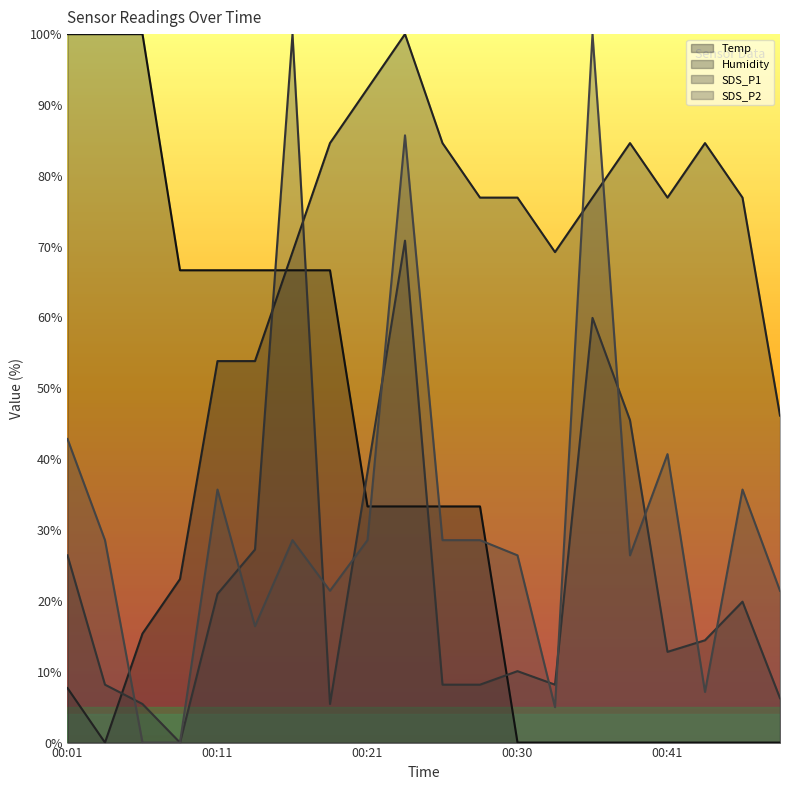

Where is the first local maximum for SDS_P2?

00:11